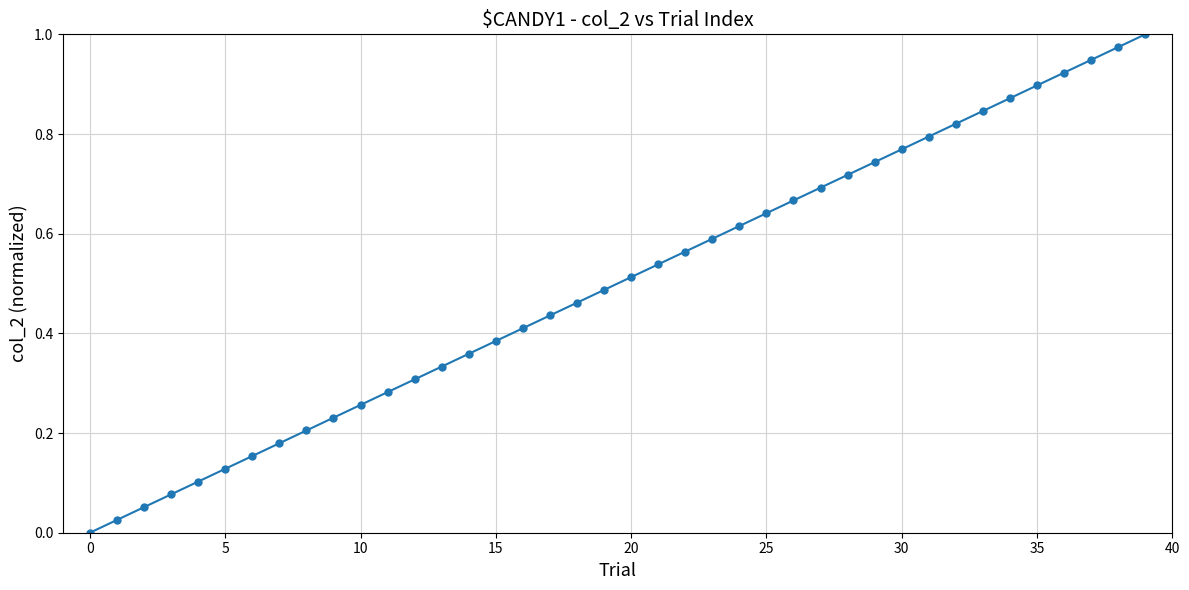

True or false: there are more than 2 points higher than both neighbors.

False